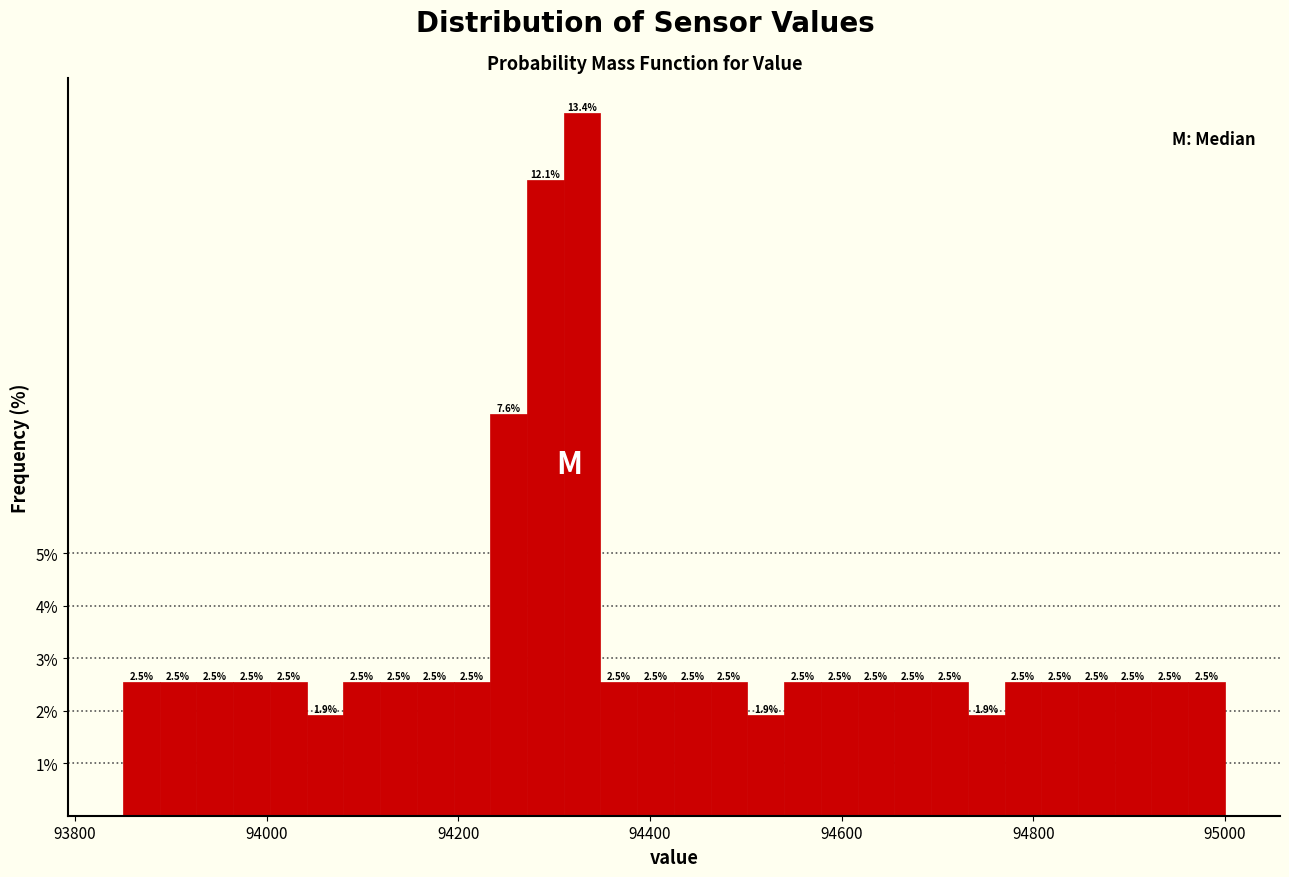

Around what value on the x-axis is the tallest bar? Give the approximate position of its centre, as read against the axis.

94320